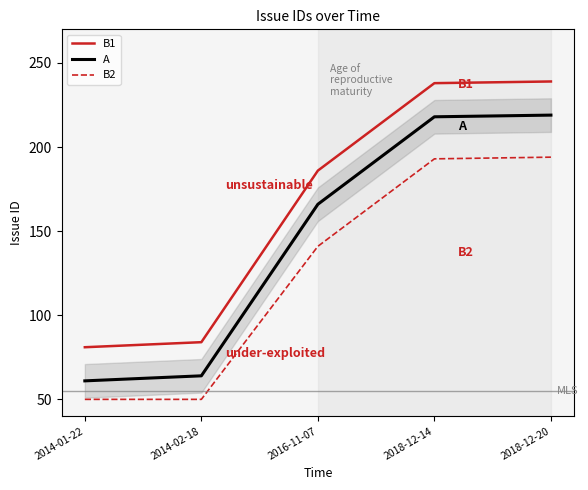

What is the maximum value shown in the chart?

239